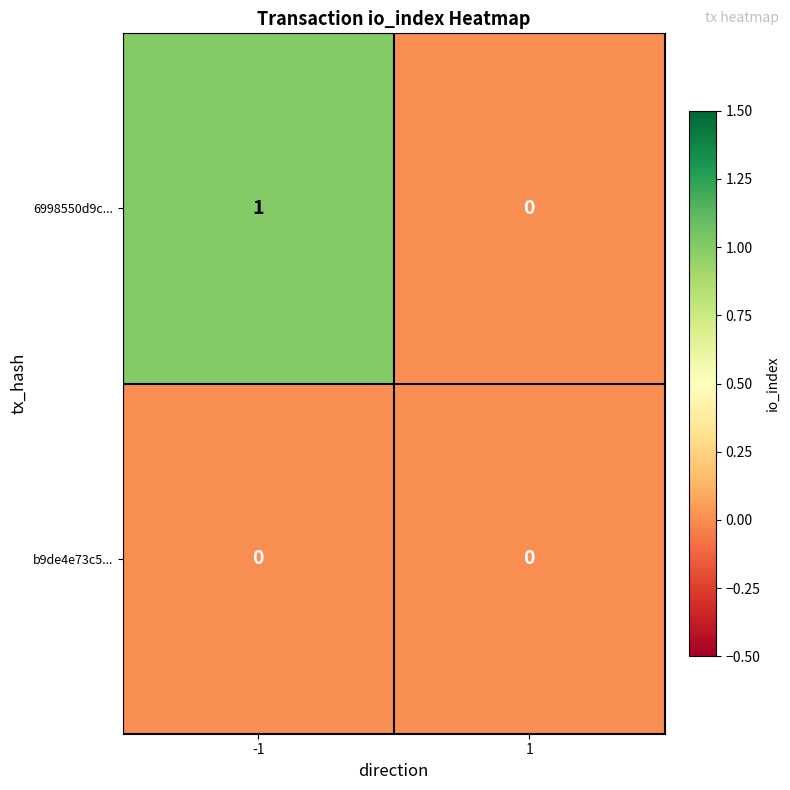

Which series has the largest total across all categories?

6998550d9c...